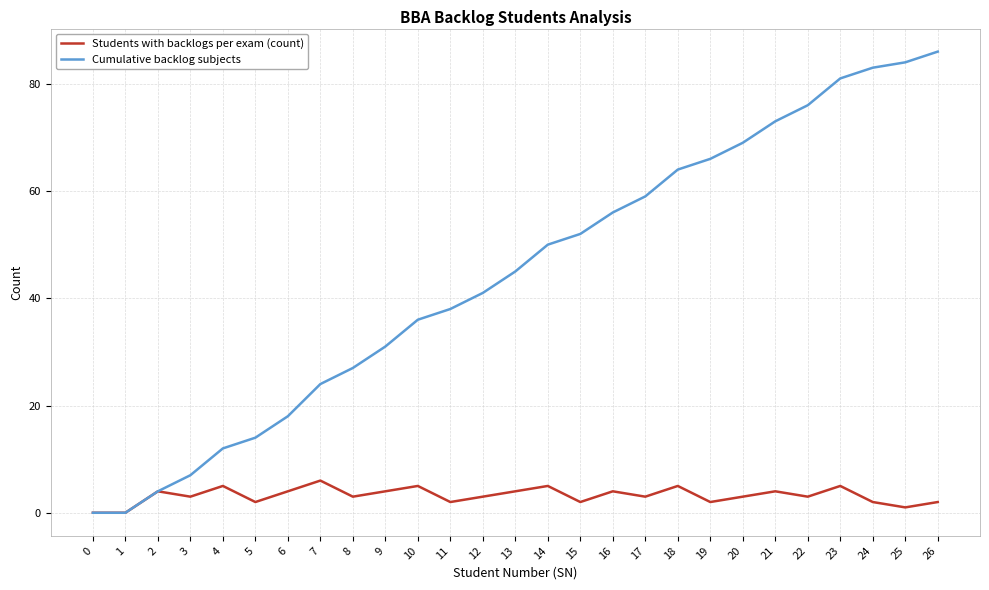

Where is the first local maximum for Students with backlogs per exam (count)?

2